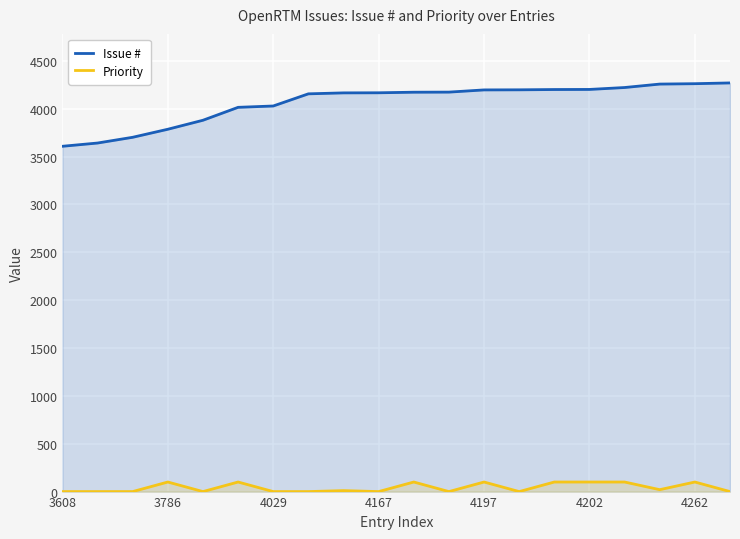

What is the highest value of the Issue # series?

4270